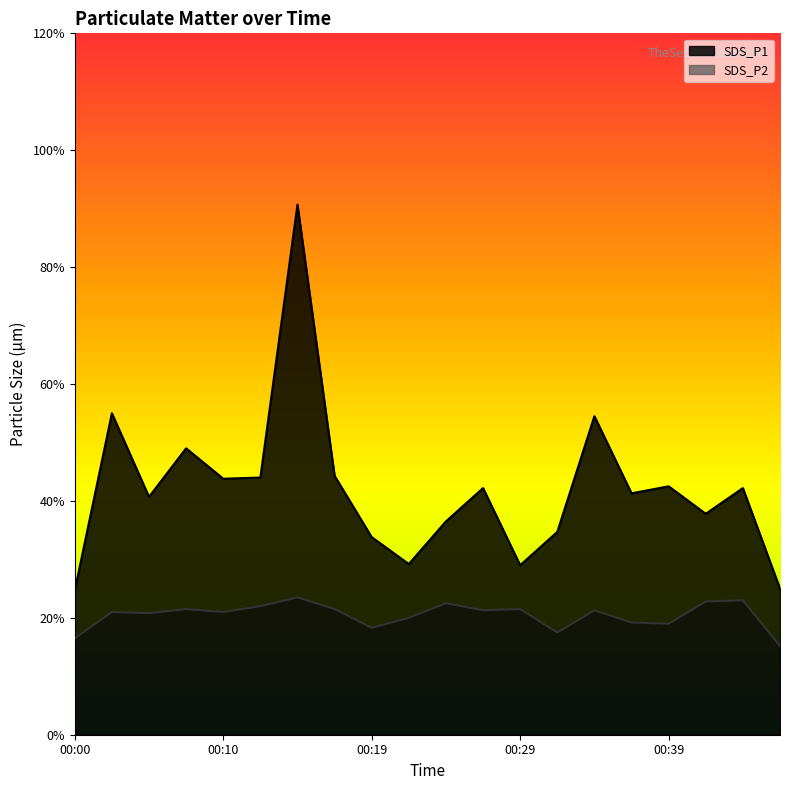

Which series has the widest spread of values?

SDS_P1